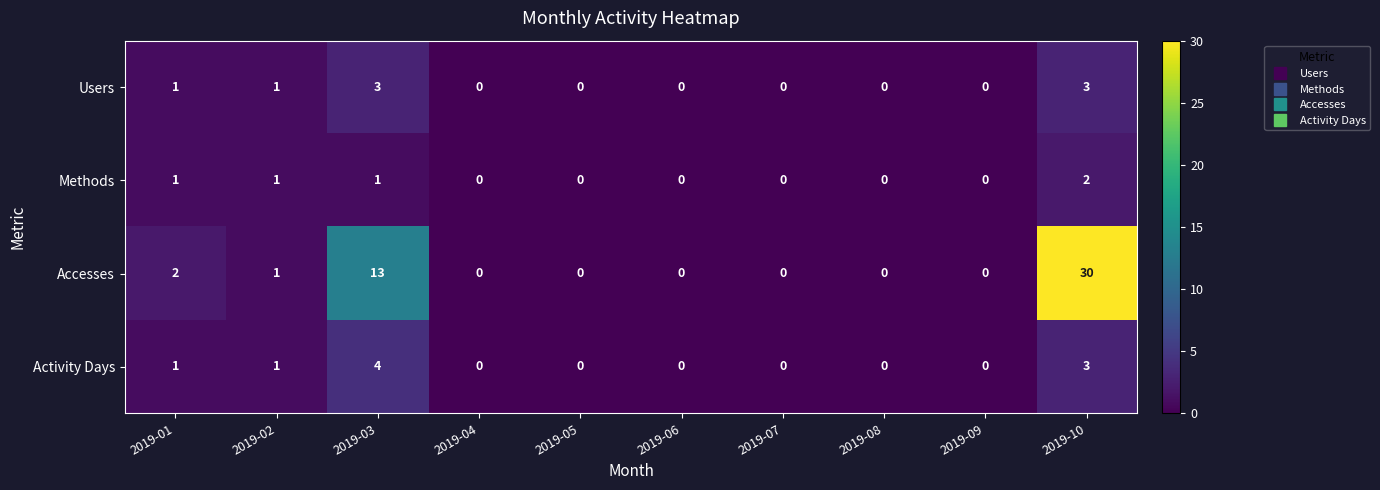

Count the number of categories in the chart.

10